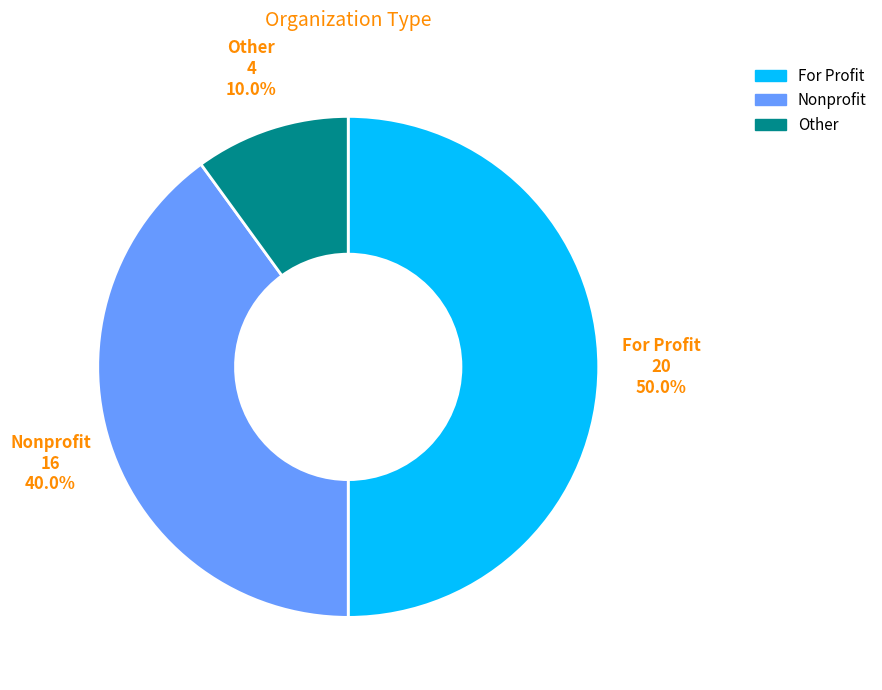

Is Nonprofit the majority of the pie?

No